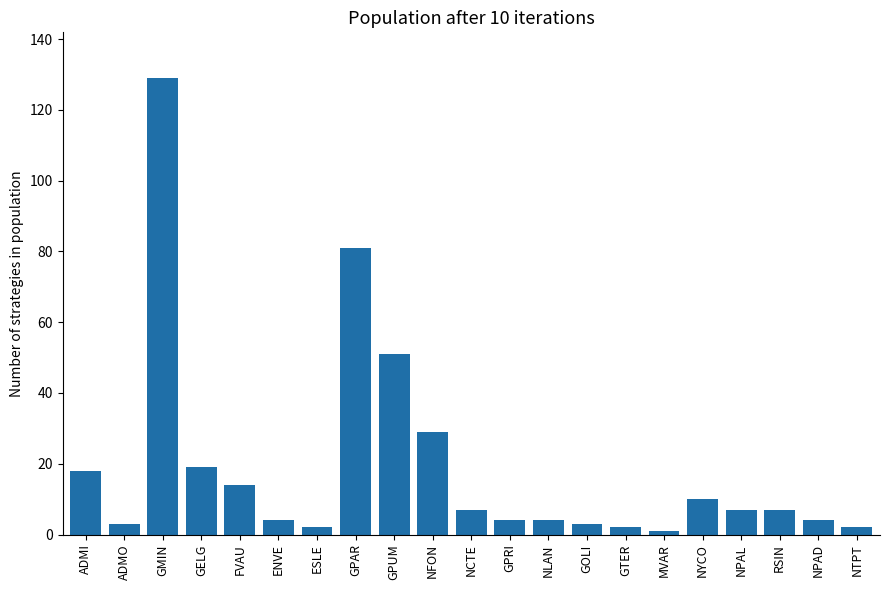

Are the bars horizontal?

No